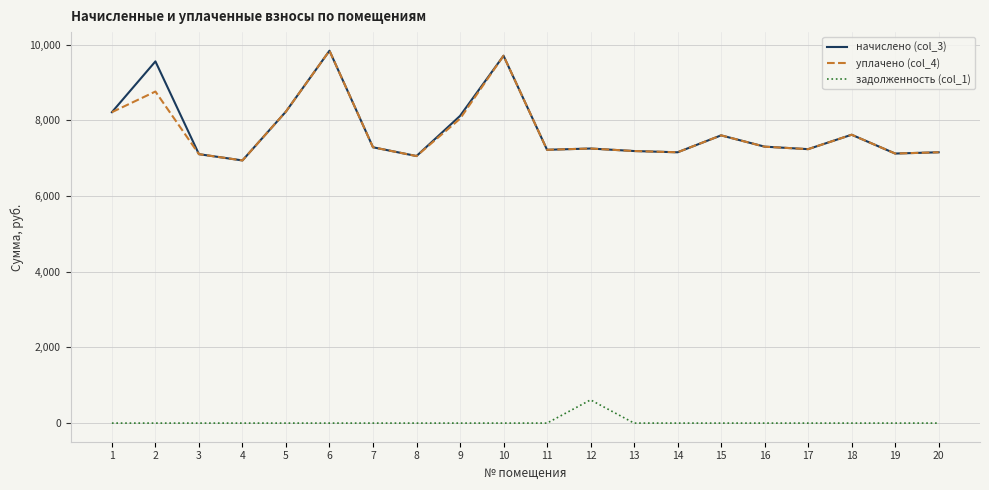

What is the difference between the maximum and minimum values in the начислено (col_3) series?

2898.0